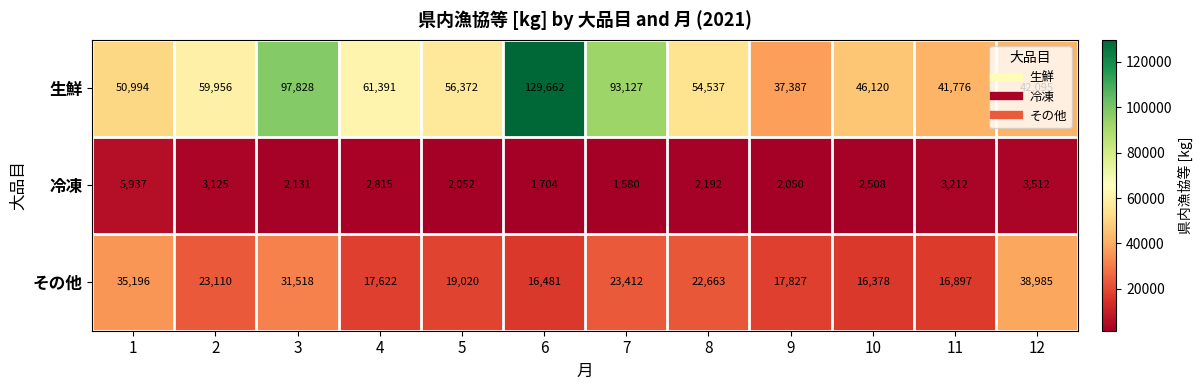

Rank the series at 7 from highest to lowest value.

生鮮, その他, 冷凍